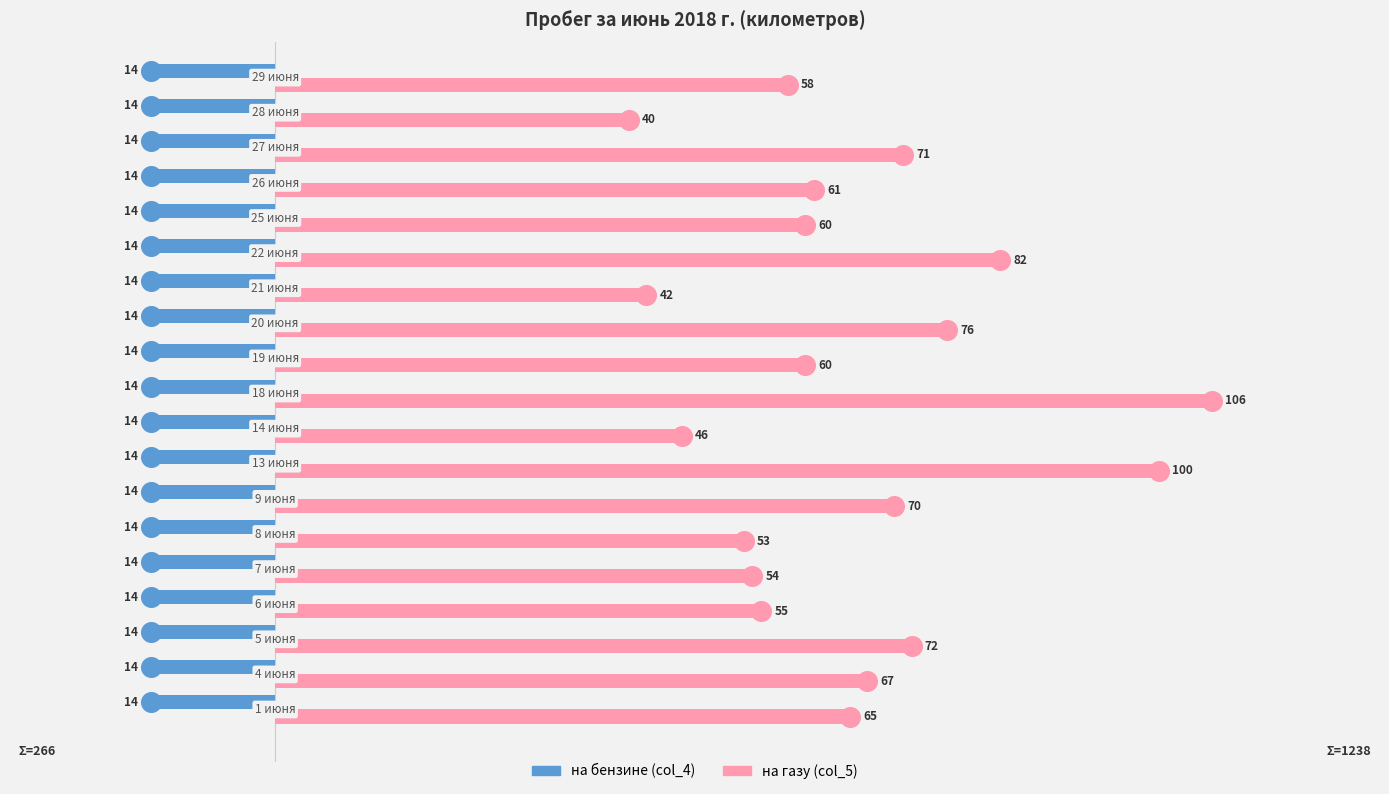

Which series contains the lowest Y value?

на бензине (col_4)